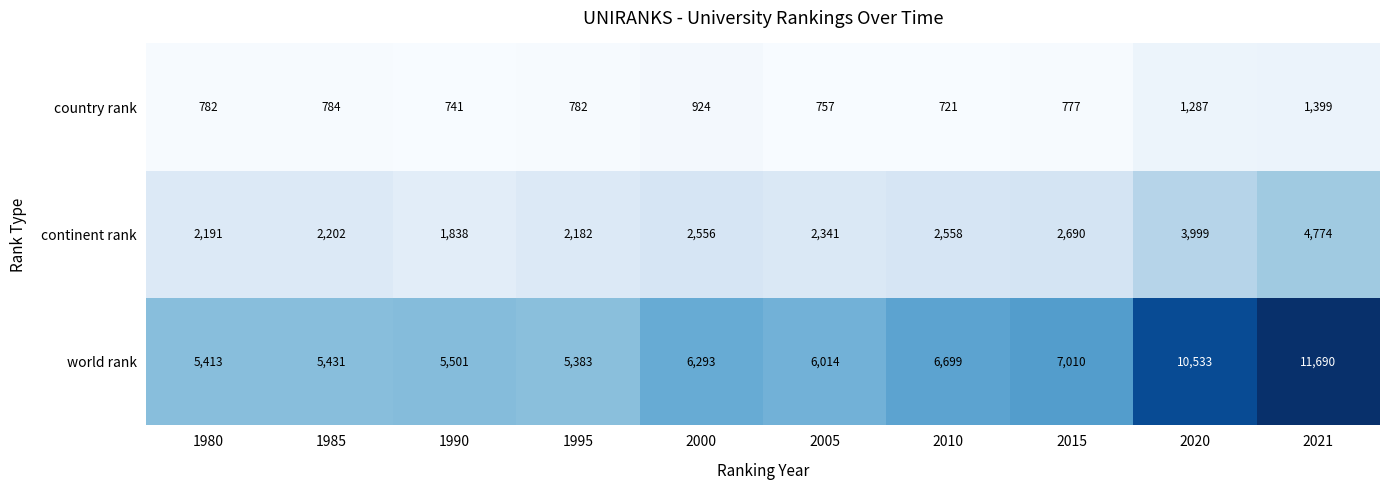

Rank the series at 2010 from lowest to highest value.

country rank, continent rank, world rank